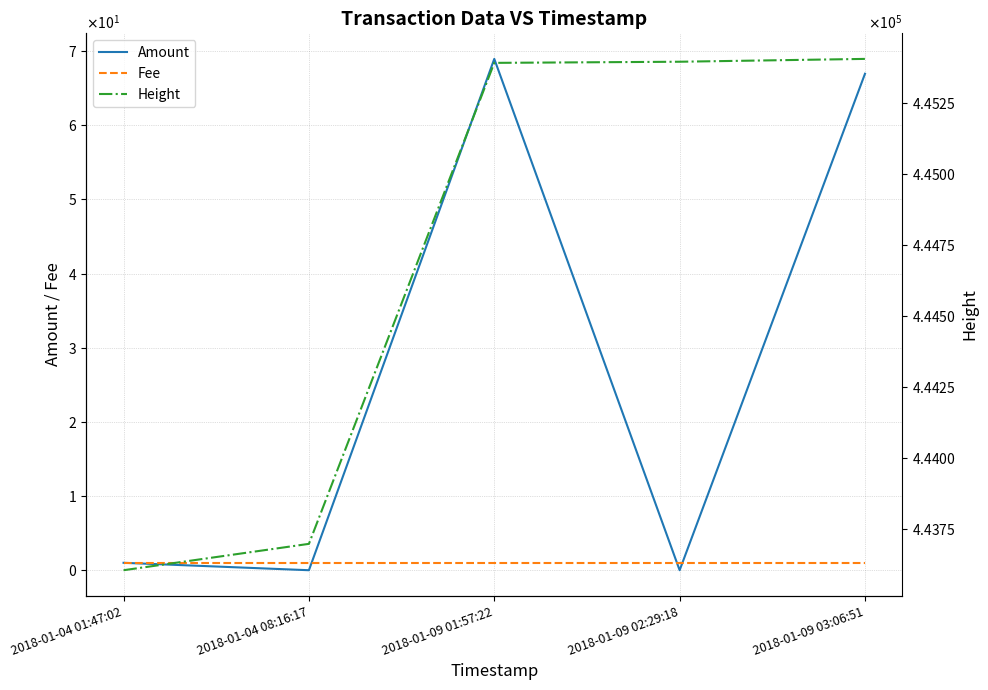

True or false: Fee and Height cross at least once.

False